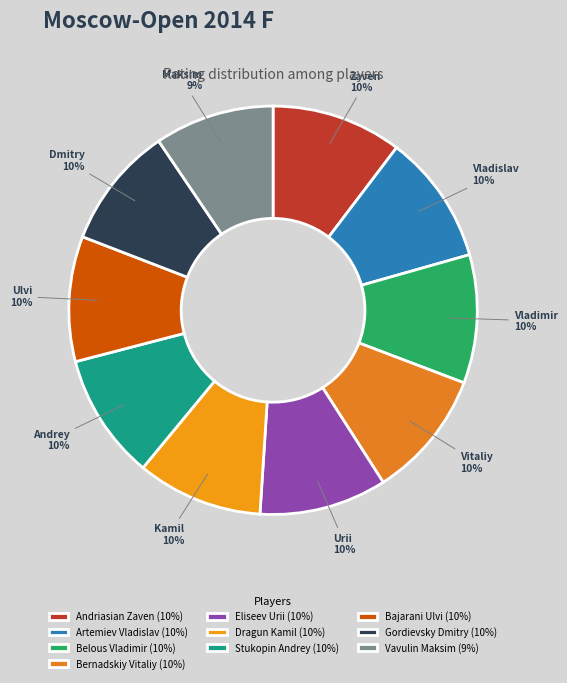

What portion of the pie excludes Bajarani Ulvi?

90.1%